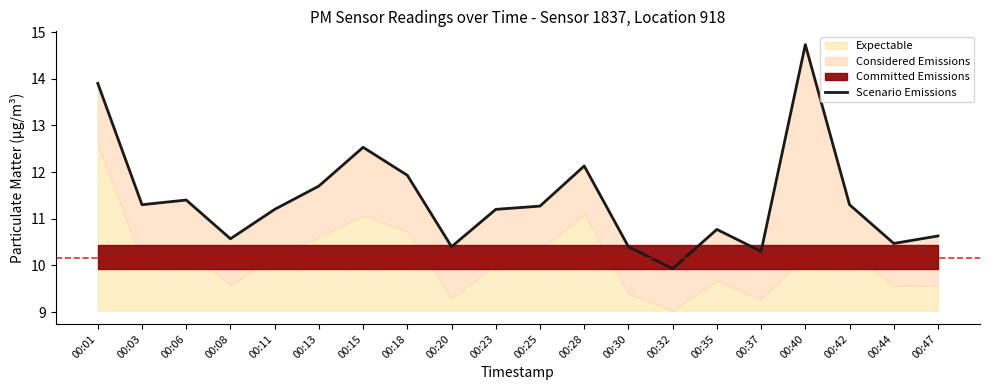

What is the sum of all values?

228.1